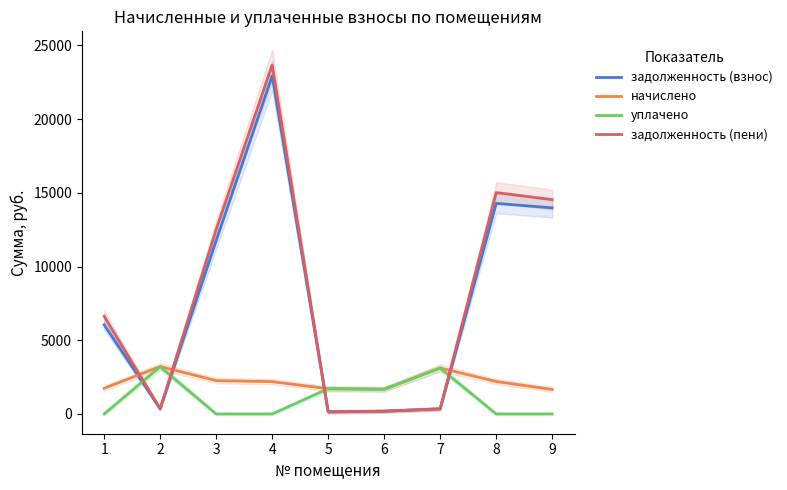

The уплачено series shows 0.0 at 9. True or false?

True